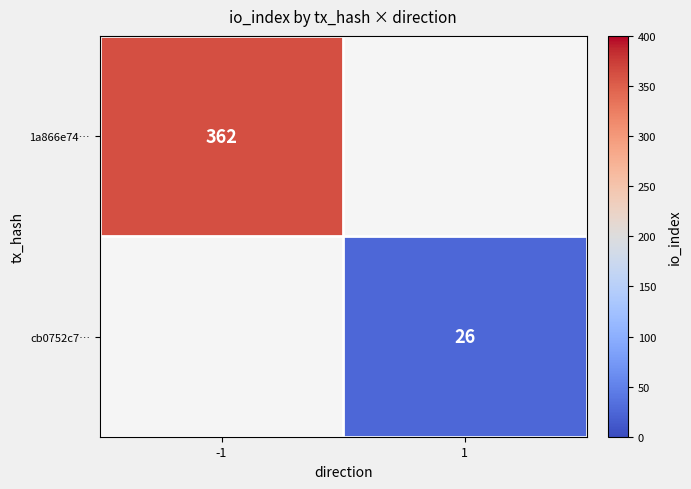

The value of 1a866e74… at -1 is 362. True or false?

True